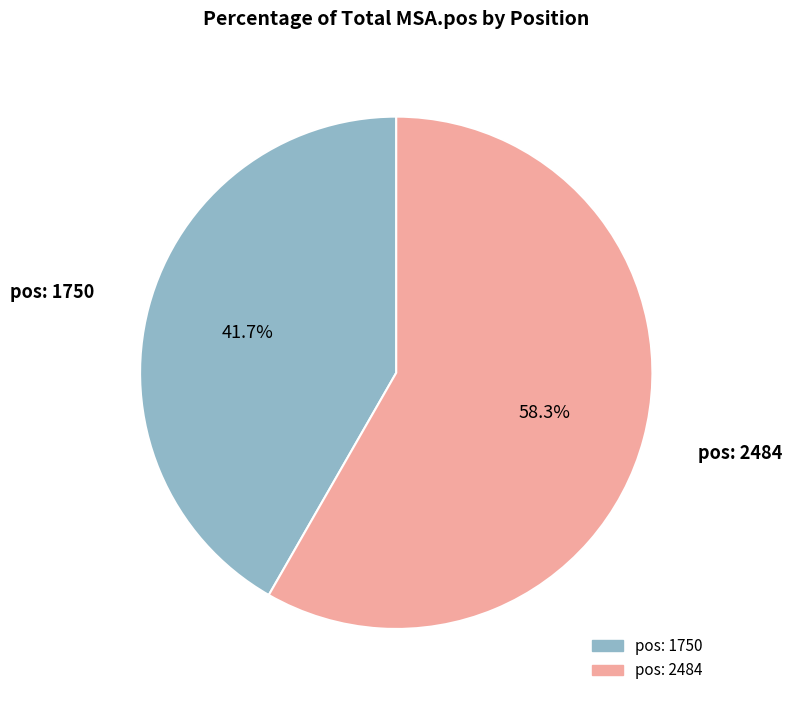

Rank the categories by value from highest to lowest.

pos: 2484, pos: 1750